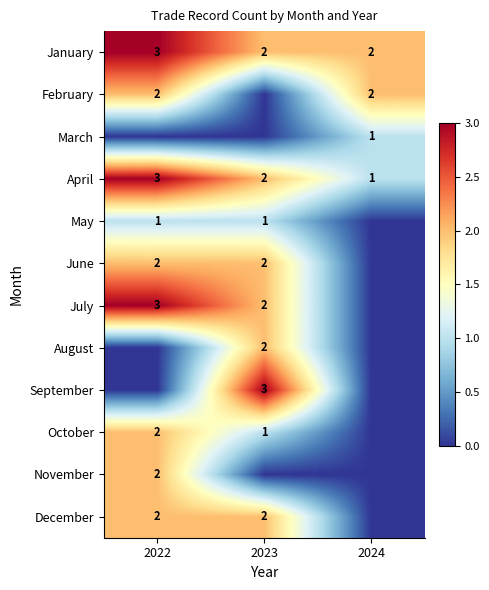

What is the approximate value of April at 2022?

3